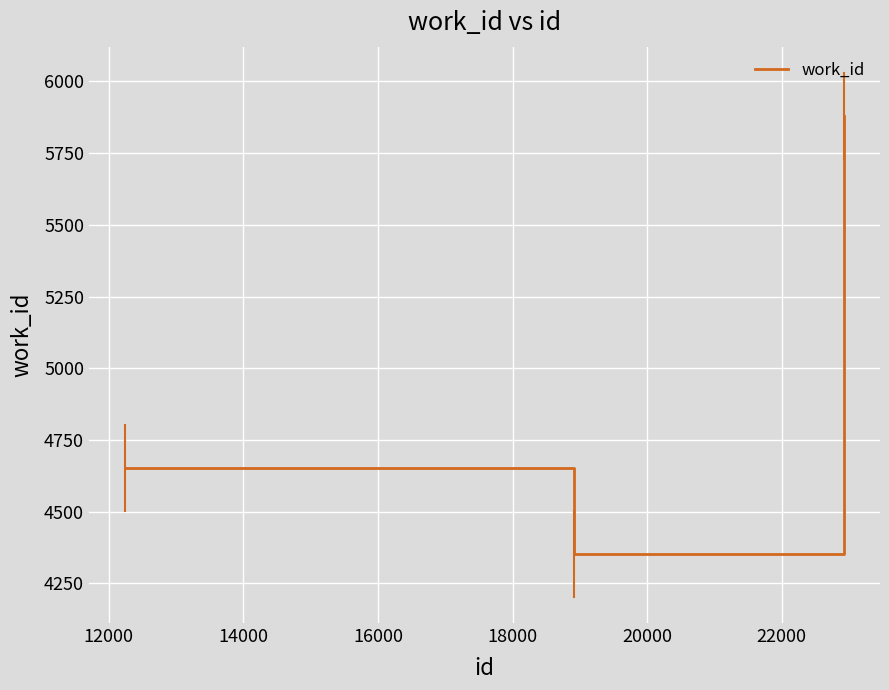

What is the greatest value displayed?

5880